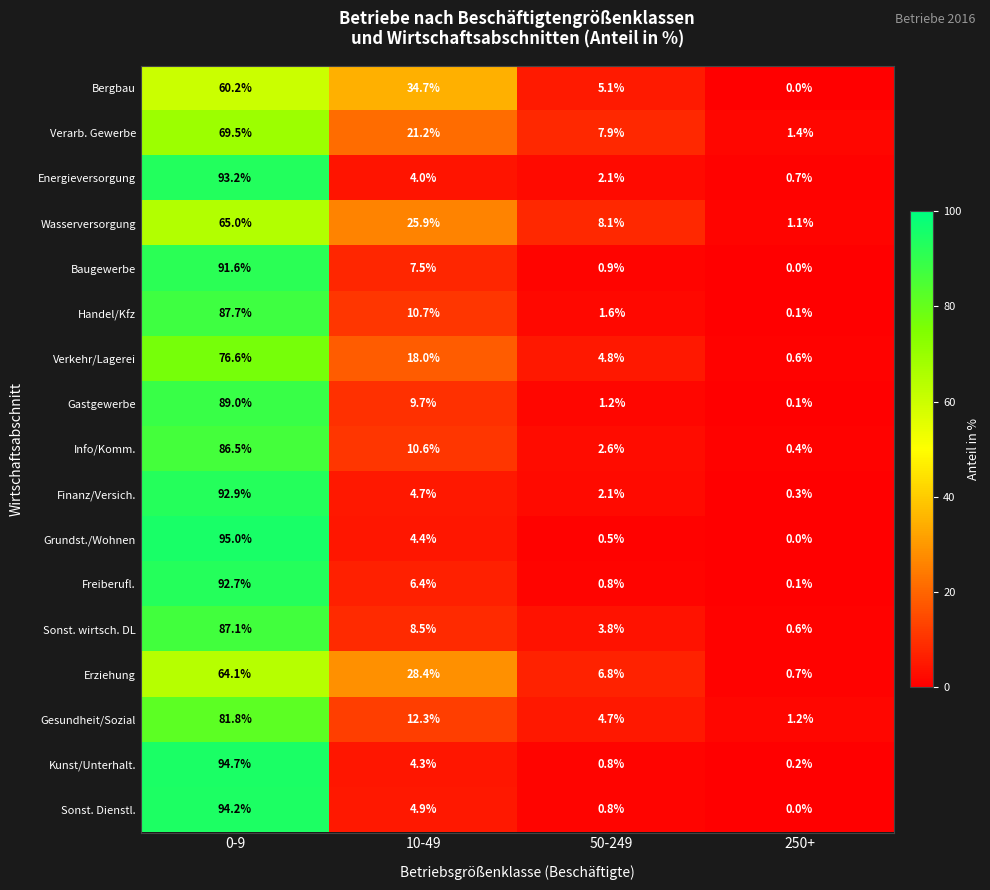

Rank the series by their maximum value, from lowest to highest.

Bergbau, Erziehung, Wasserversorgung, Verarb. Gewerbe, Verkehr/Lagerei, Gesundheit/Sozial, Info/Komm., Sonst. wirtsch. DL, Handel/Kfz, Gastgewerbe, Baugewerbe, Freiberufl., Finanz/Versich., Energieversorgung, Sonst. Dienstl., Kunst/Unterhalt., Grundst./Wohnen